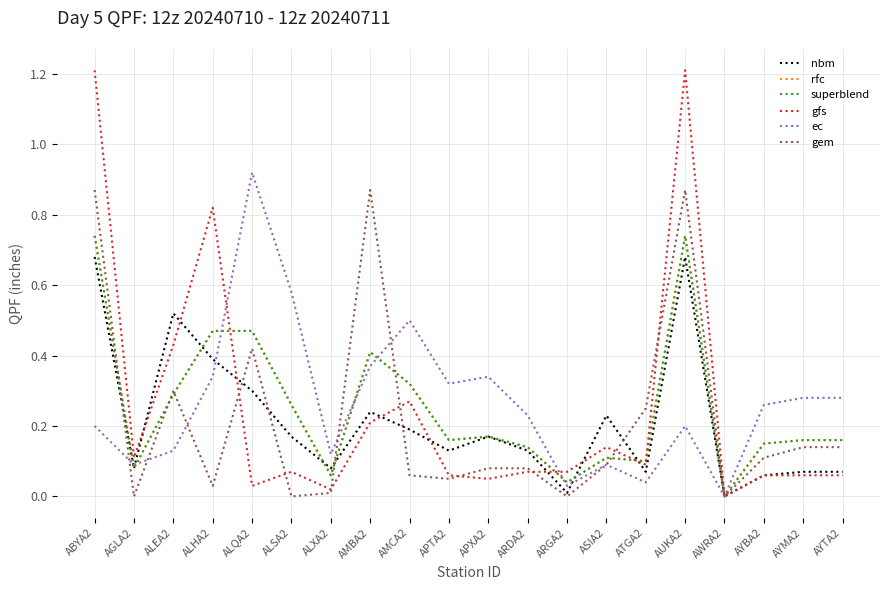

Rank the series by their maximum value, from lowest to highest.

nbm, rfc, superblend, gem, ec, gfs